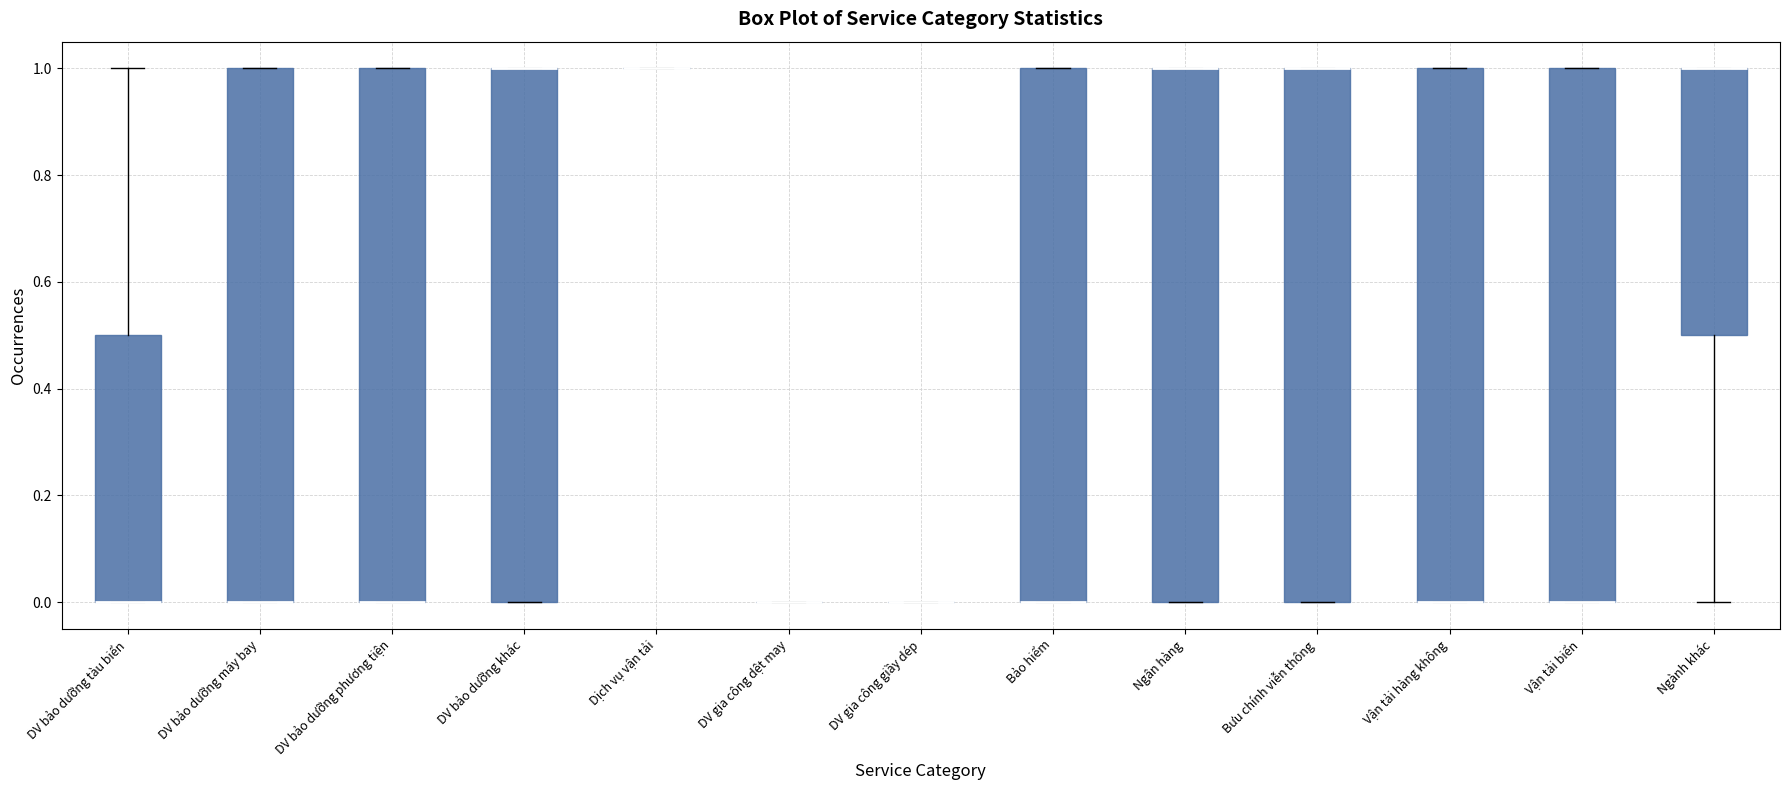

Reading left to right, transcribe this box plot: for each box, give where its median line is, the range the box spans, and where its two whiskers end, as read against the y-axis. The values are not printed on the chart, so give them approximately, as read against the axis.

DV bảo dưỡng tàu biển: median 0.0 (drawn on the box's lower edge), box 0.0 to 0.5, whiskers 0.0 to 1.0
DV bảo dưỡng máy bay: median 0.0 (drawn on the box's lower edge), box 0.0 to 1.0, whiskers 0.0 to 1.0
DV bảo dưỡng phương tiện: median 0.0 (drawn on the box's lower edge), box 0.0 to 1.0, whiskers 0.0 to 1.0
DV bảo dưỡng khác: median 1.0 (drawn on the box's upper edge), box 0.0 to 1.0, whiskers 0.0 to 1.0
Dịch vụ vận tải: box collapsed to a line at 1.0, whiskers 1.0 to 1.0
DV gia công dệt may: box collapsed to a line at 0.0, whiskers 0.0 to 0.0
DV gia công giầy dép: box collapsed to a line at 0.0, whiskers 0.0 to 0.0
Bảo hiểm: median 0.0 (drawn on the box's lower edge), box 0.0 to 1.0, whiskers 0.0 to 1.0
Ngân hàng: median 1.0 (drawn on the box's upper edge), box 0.0 to 1.0, whiskers 0.0 to 1.0
Bưu chính viễn thông: median 1.0 (drawn on the box's upper edge), box 0.0 to 1.0, whiskers 0.0 to 1.0
Vận tải hàng không: median 0.0 (drawn on the box's lower edge), box 0.0 to 1.0, whiskers 0.0 to 1.0
Vận tải biển: median 0.0 (drawn on the box's lower edge), box 0.0 to 1.0, whiskers 0.0 to 1.0
Ngành khác: median 1.0 (drawn on the box's upper edge), box 0.5 to 1.0, whiskers 0.0 to 1.0